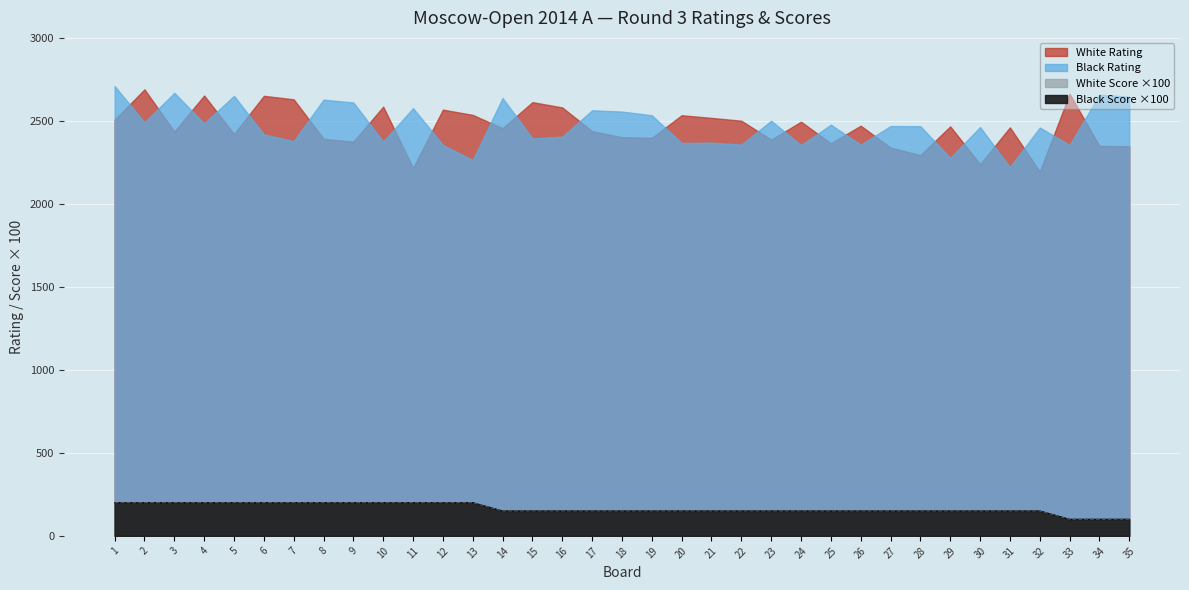

True or false: White Score and Black Score cross at least once.

False